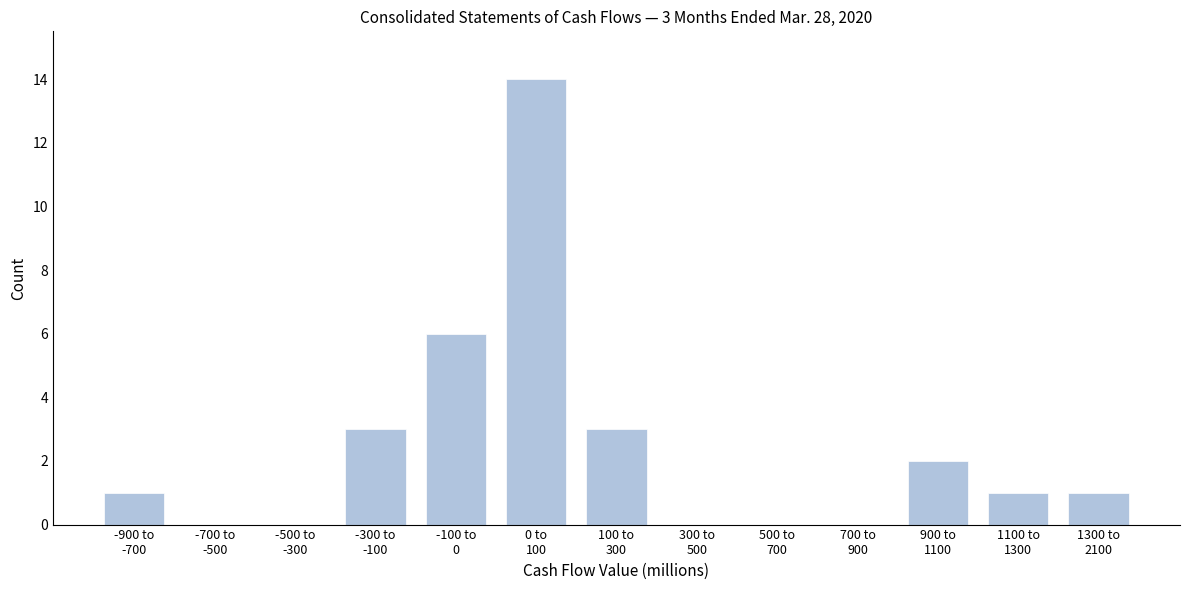

What is the maximum value shown in the chart?

14